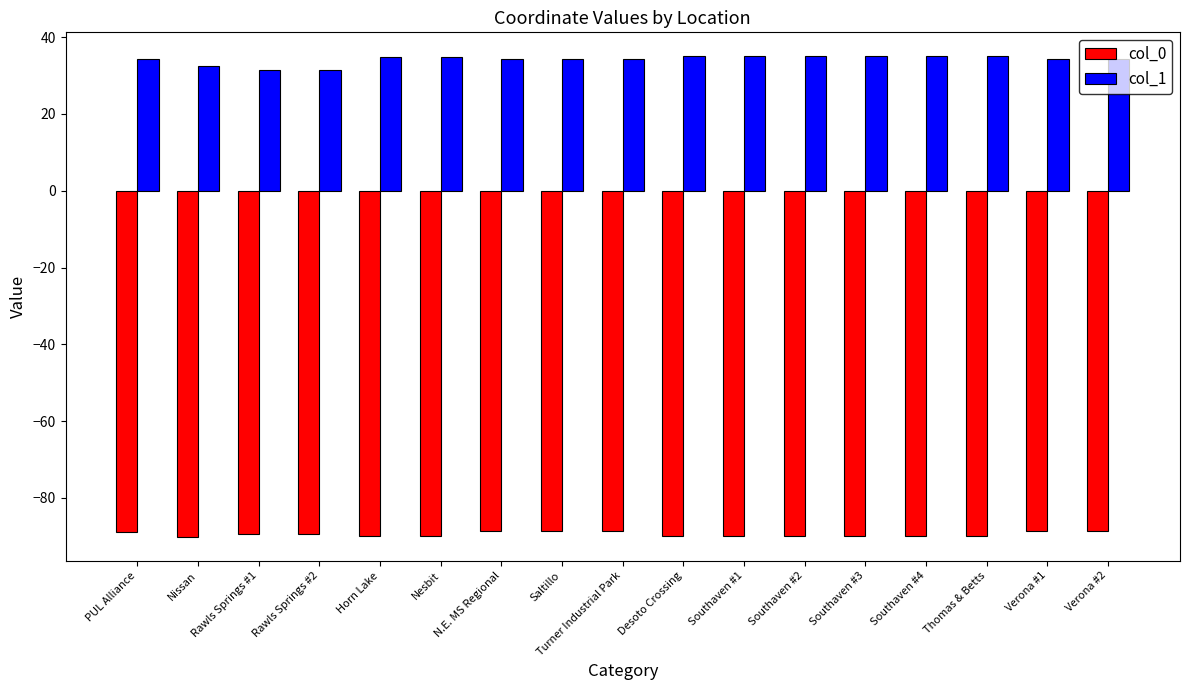

What position from the right is Nissan?

16